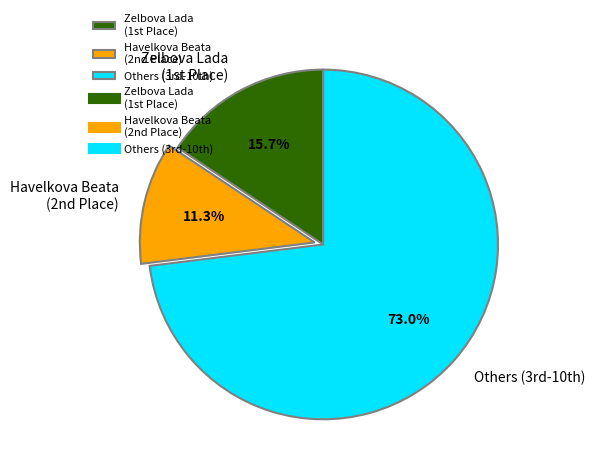

Which slice is the largest?

Others (3rd-10th)